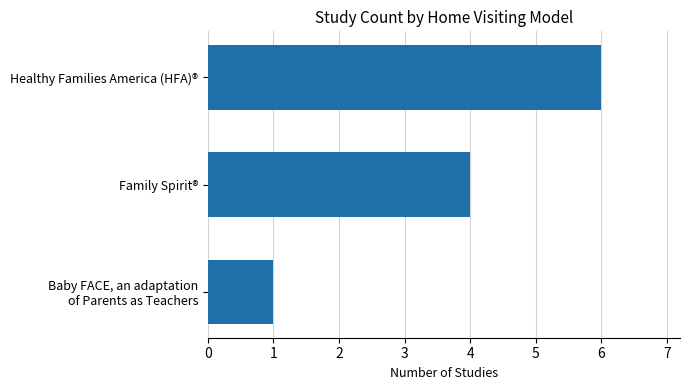

How many values are below 4?

1